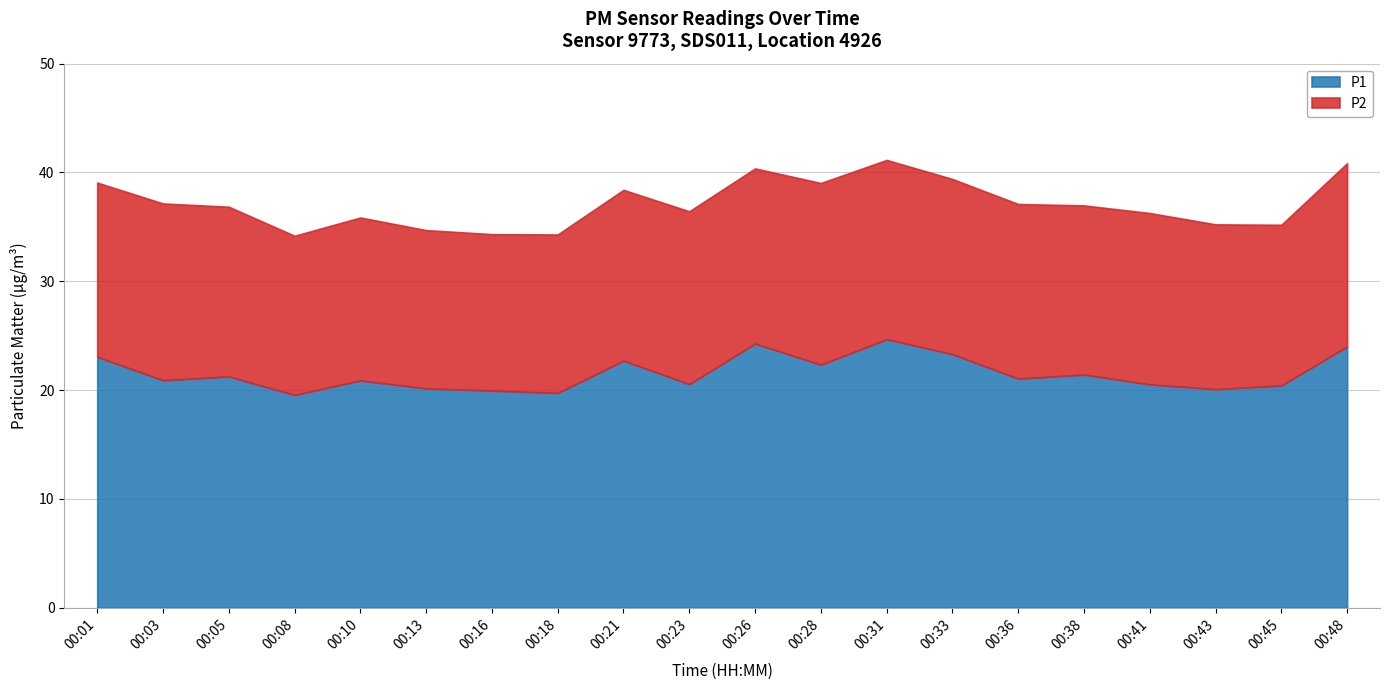

True or false: P1 has a value of 42.6 at 00:26.

False